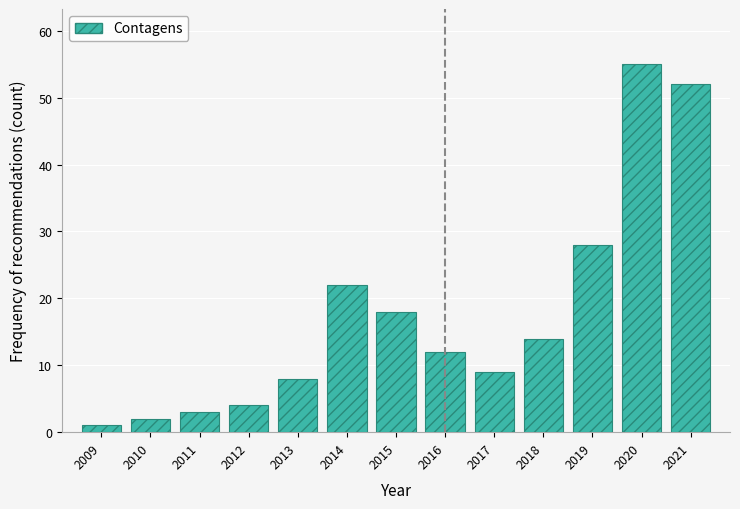

Reading left to right, list all the values displayed in this chart.

1	2	3	4	8	22	18	12	9	14	28	55	52